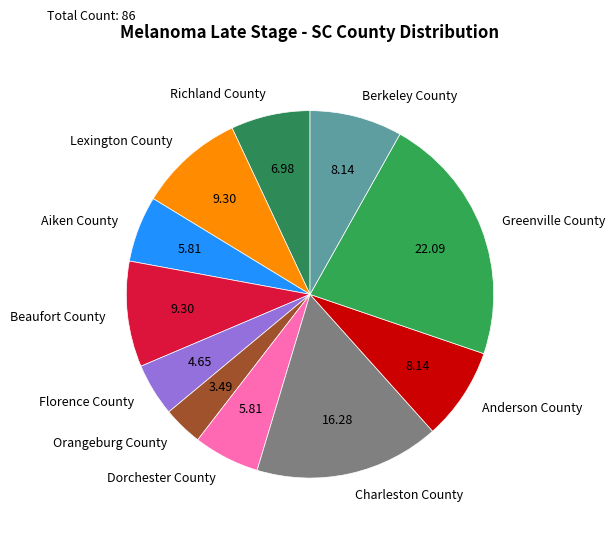

What is the largest slice in the pie chart?

Greenville County